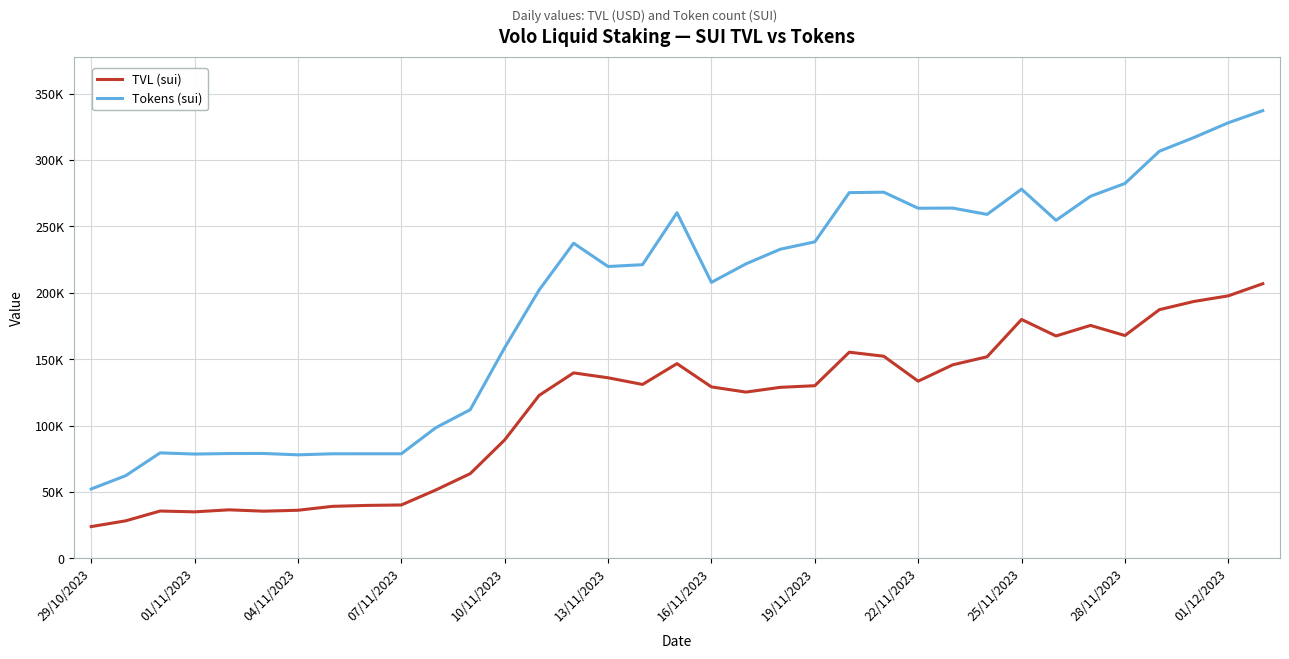

Where is Tokens (sui) nearest to the value 194760?

13